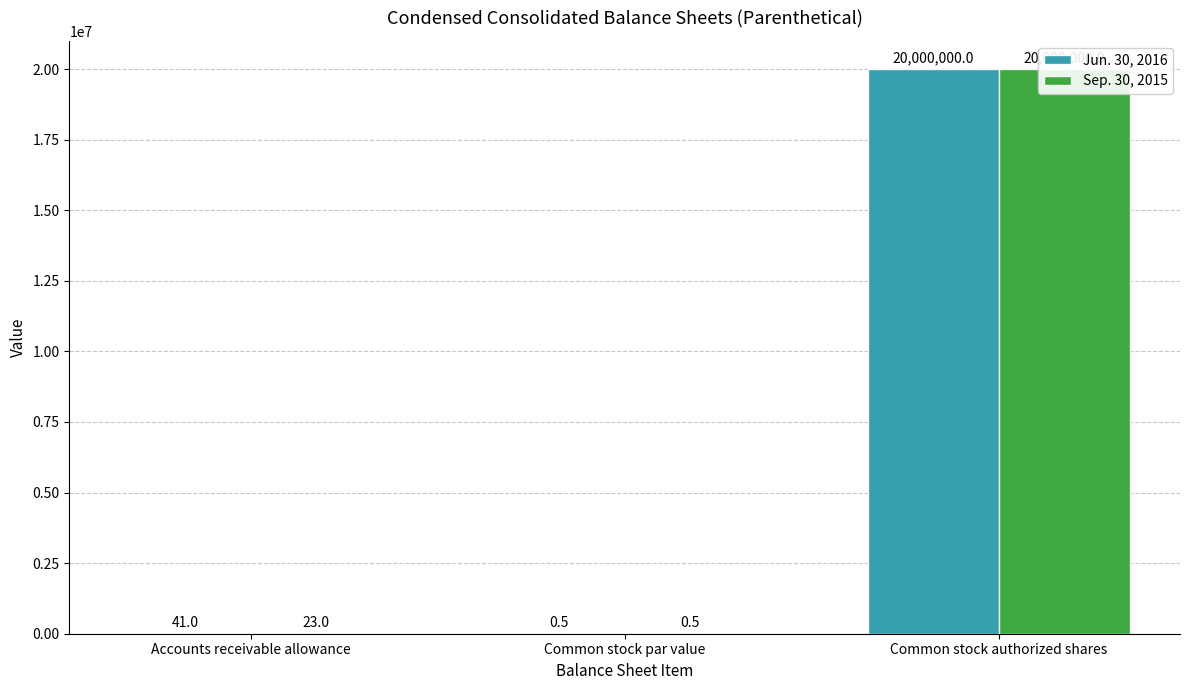

Rank the series at Accounts receivable allowance from highest to lowest value.

Jun. 30, 2016, Sep. 30, 2015